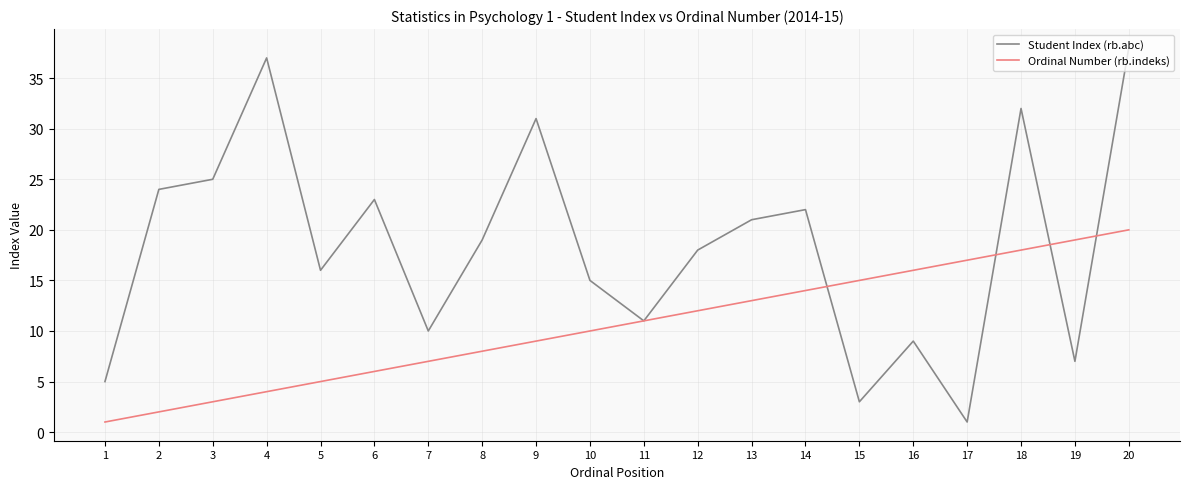

At which label does Student Index (rb.abc) reach its peak?

20